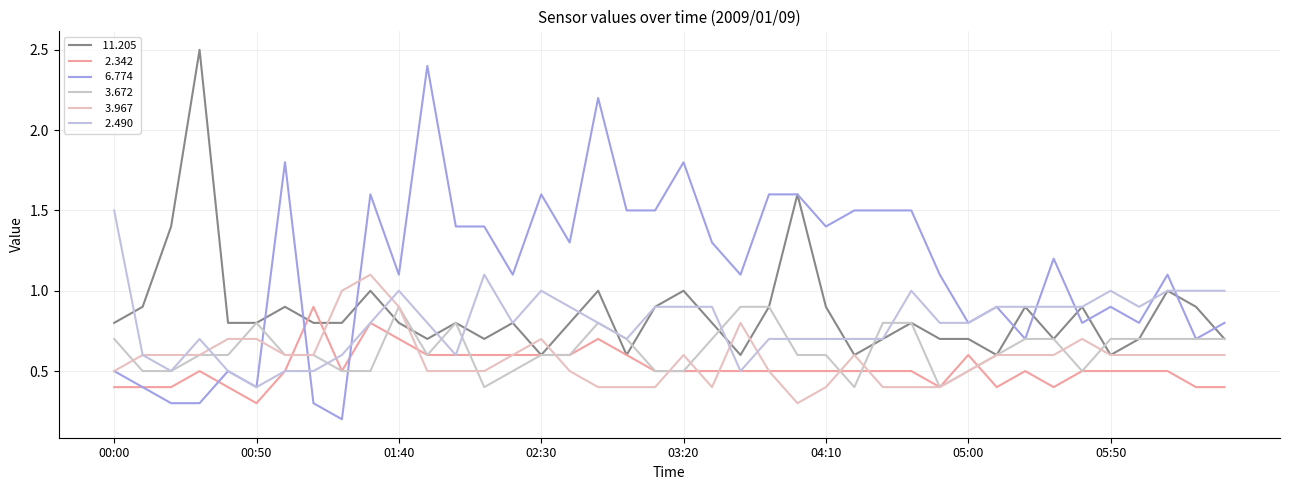

Does the chart have visible grid lines?

Yes